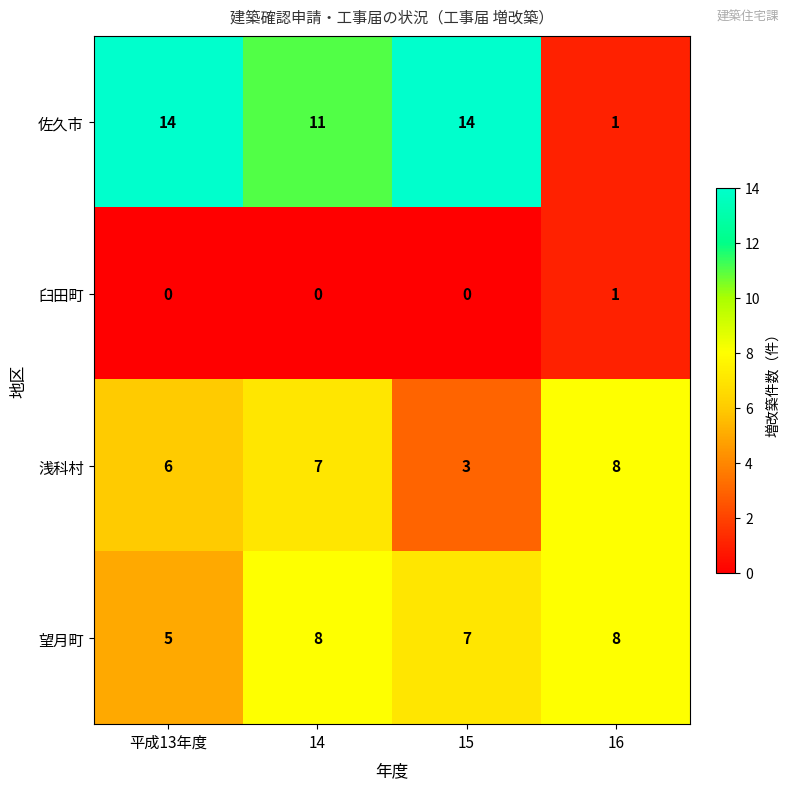

Reading left to right, transcribe all the data shown in this chart.

佐久市: 平成13年度=14	14=11	15=14	16=1
臼田町: 平成13年度=0	14=0	15=0	16=1
浅科村: 平成13年度=6	14=7	15=3	16=8
望月町: 平成13年度=5	14=8	15=7	16=8